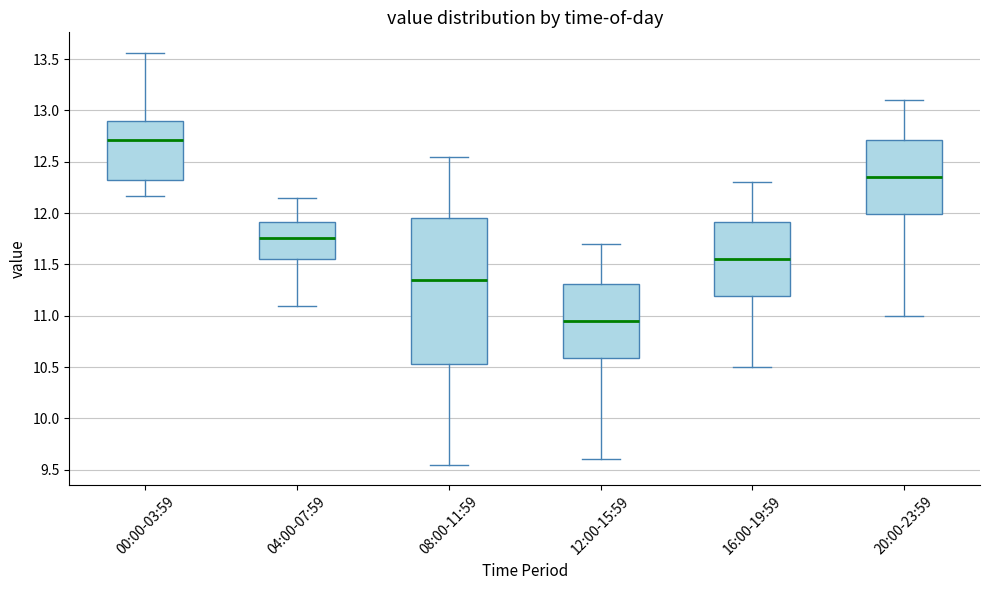

Where is the lower edge of the box for 20:00-23:59 on the y-axis? The values are not printed on the chart, so give them approximately, as read against the axis.

12.00